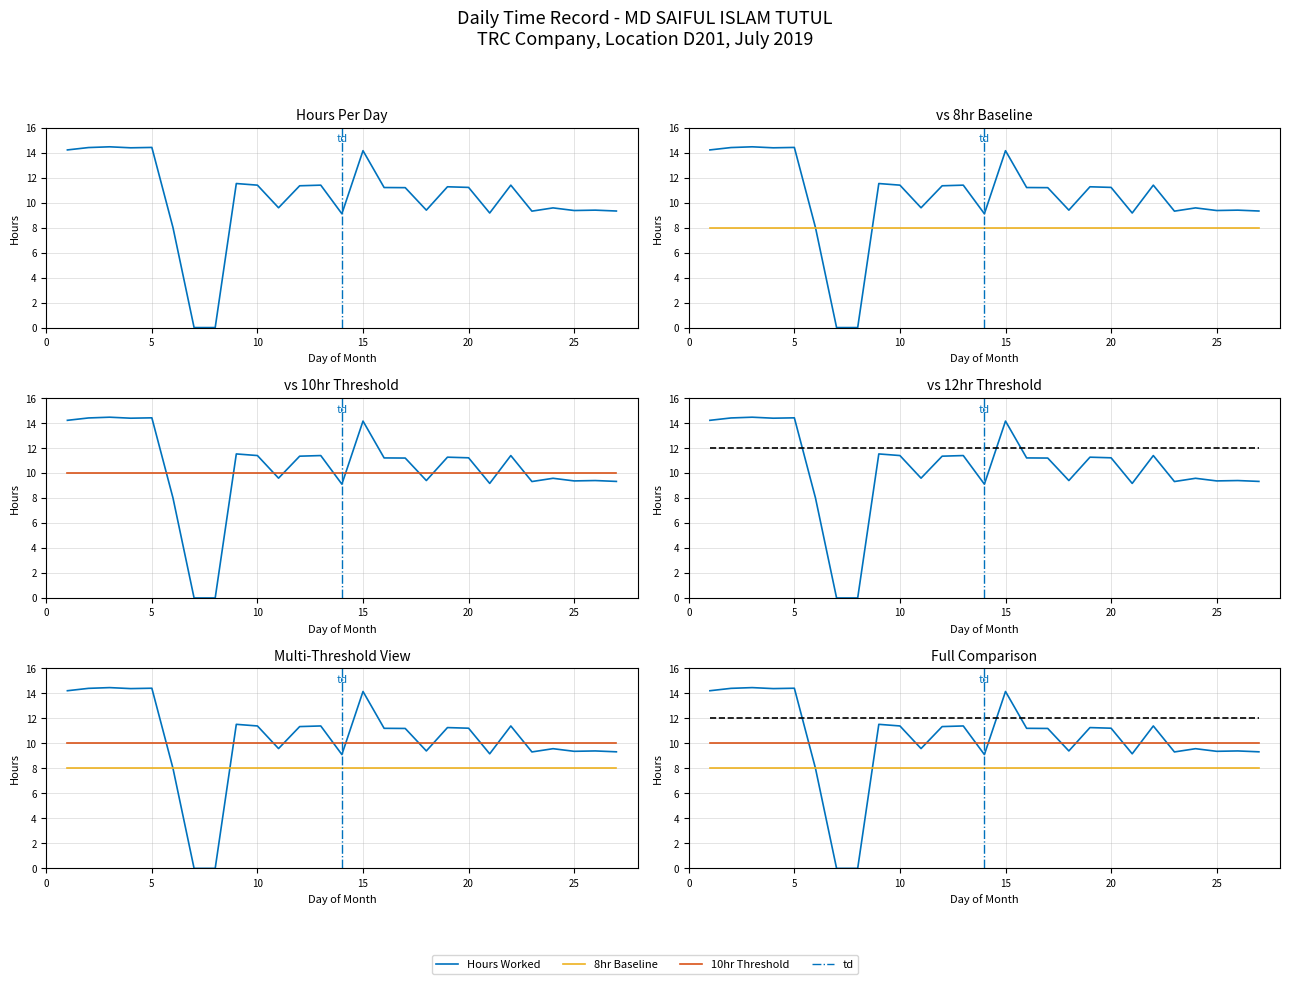

Is this an area chart (filled region under the line)?

No